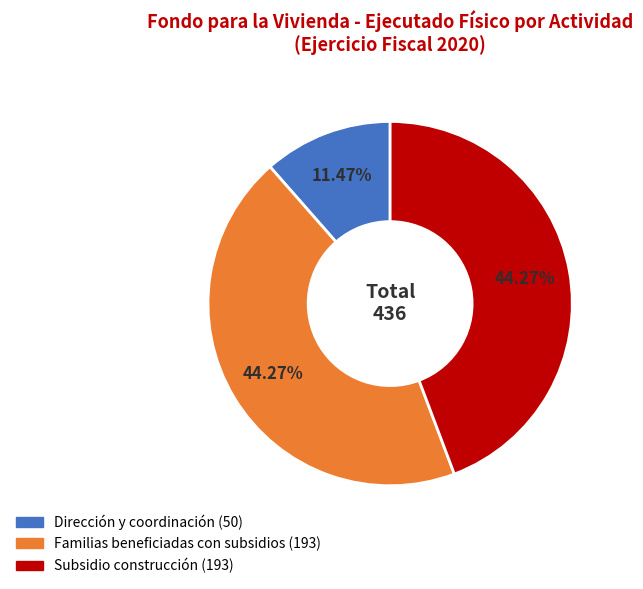

Is there a majority slice in this chart?

No